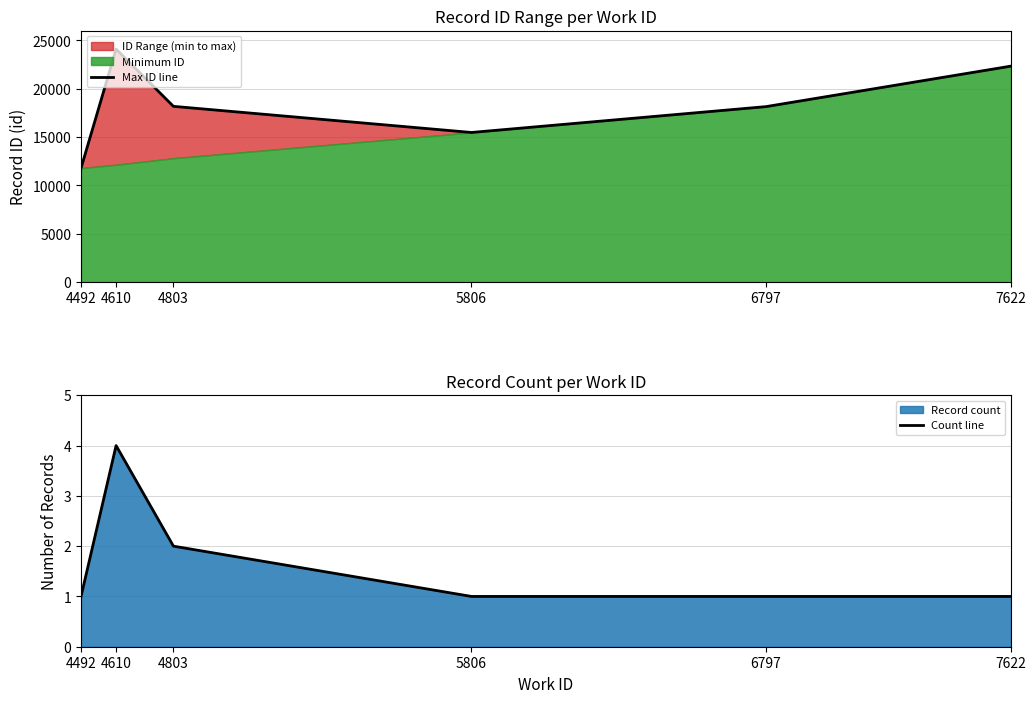

Is it true that Count line equals 1 at 4492?

True